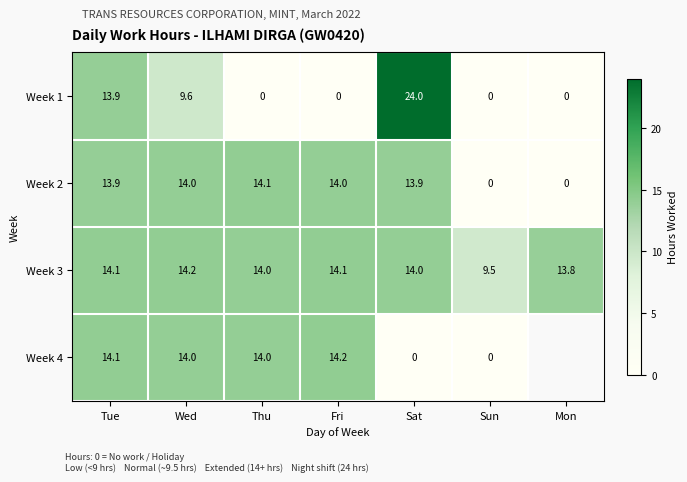

How many distinct data groups are displayed?

4